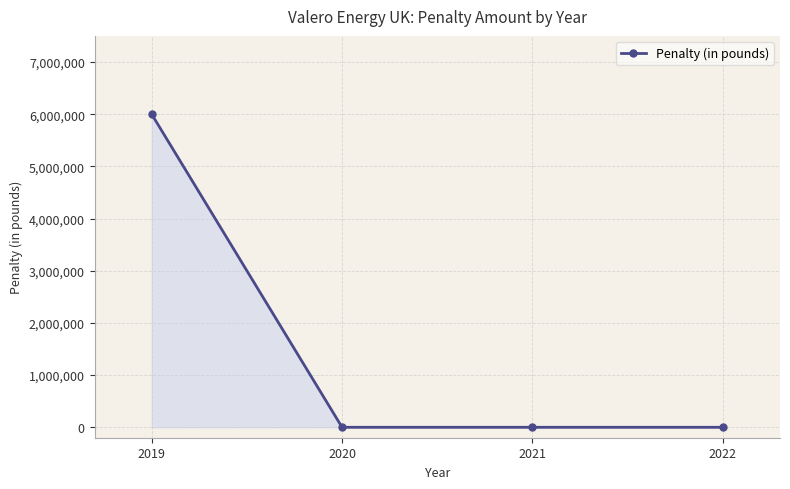

Count the number of values greater than 0.

1